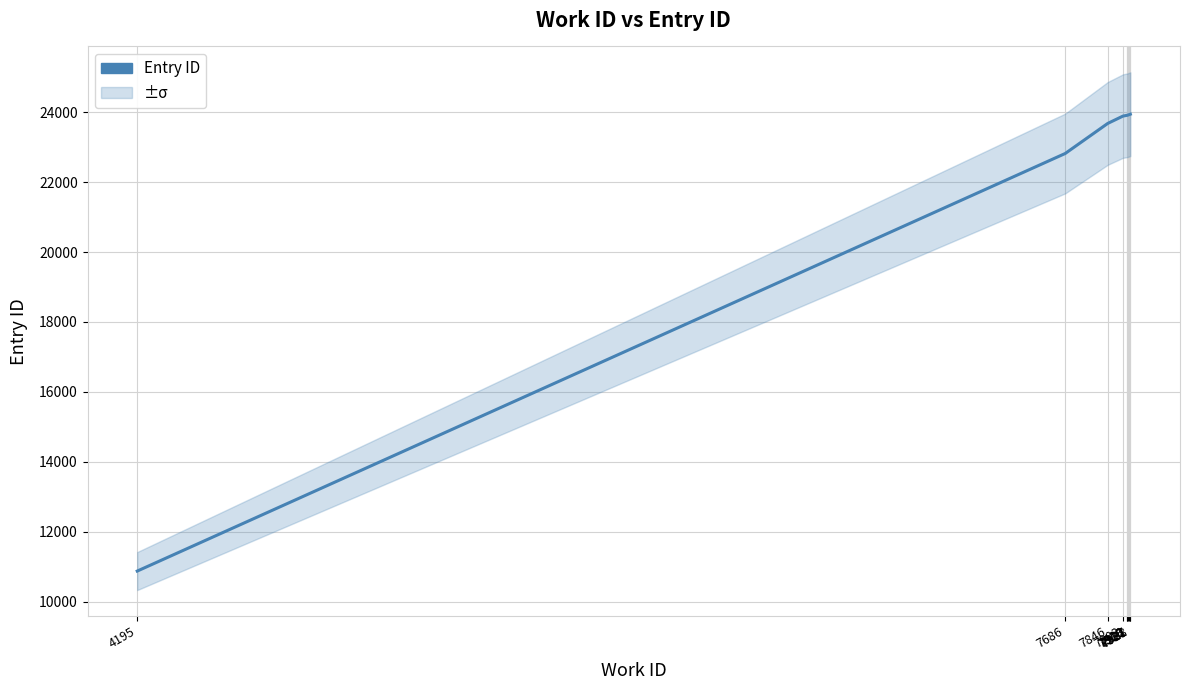

Reading left to right, what are all the values shown in this chart?

10875	22818	23678	23887	23909	23911	23917	23930	23934	23942